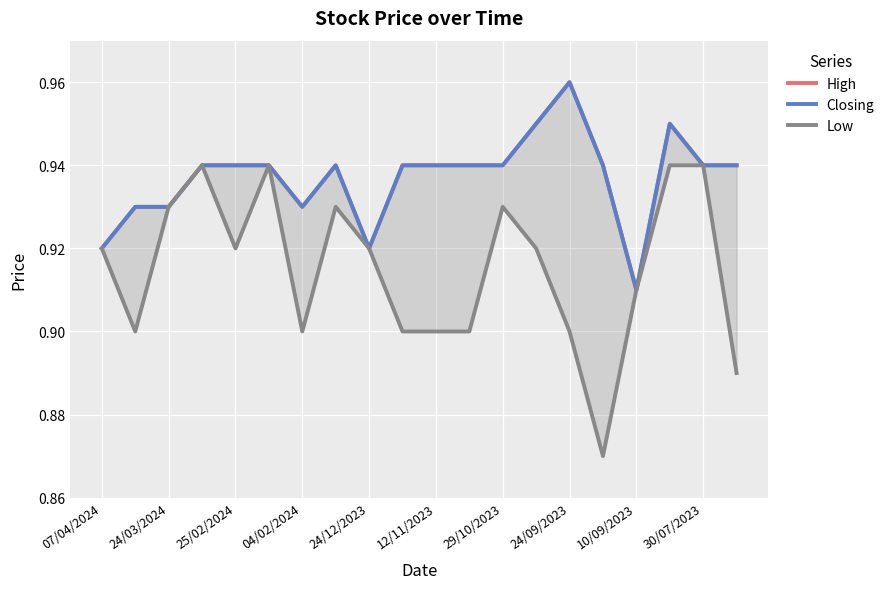

True or false: Closing and High cross at least once.

False